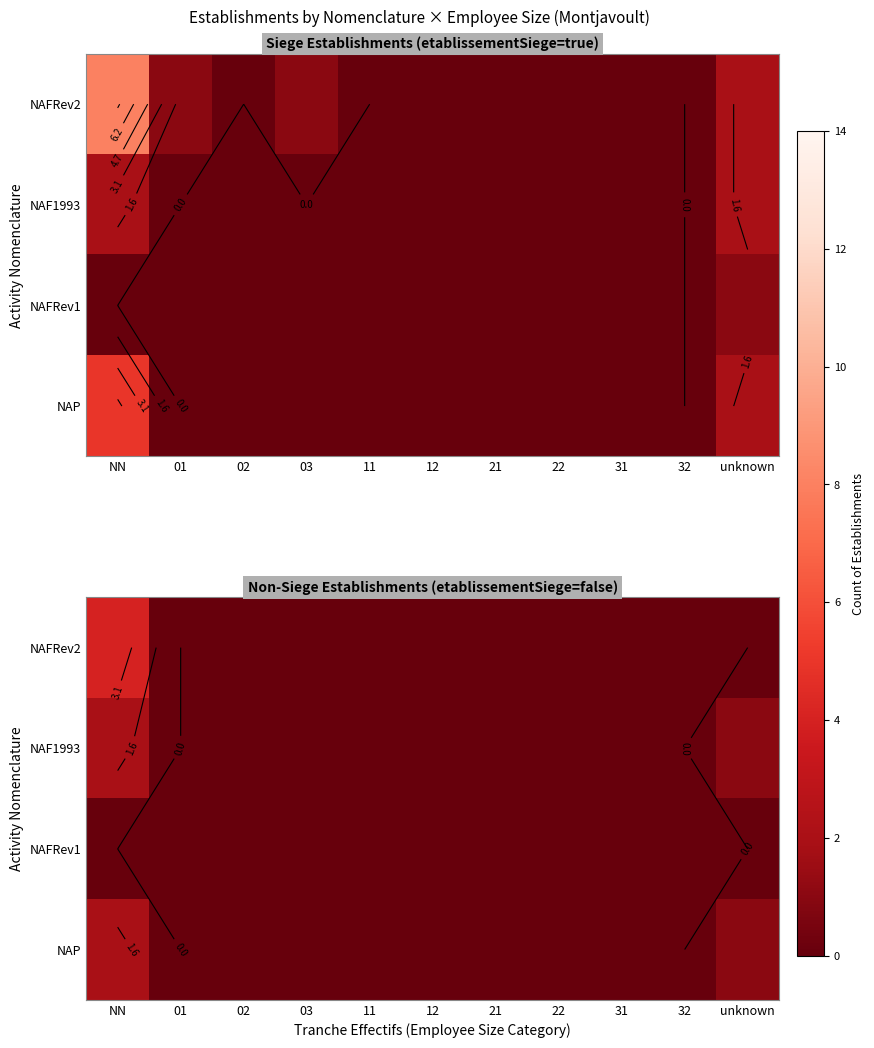

Is it true that NAFRev1 equals 0 at unknown?

True